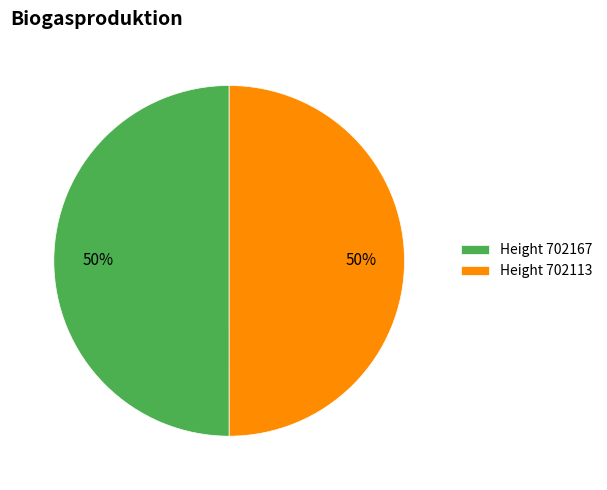

Combined, do Height 702167 and Height 702113 account for over 50%?

Yes